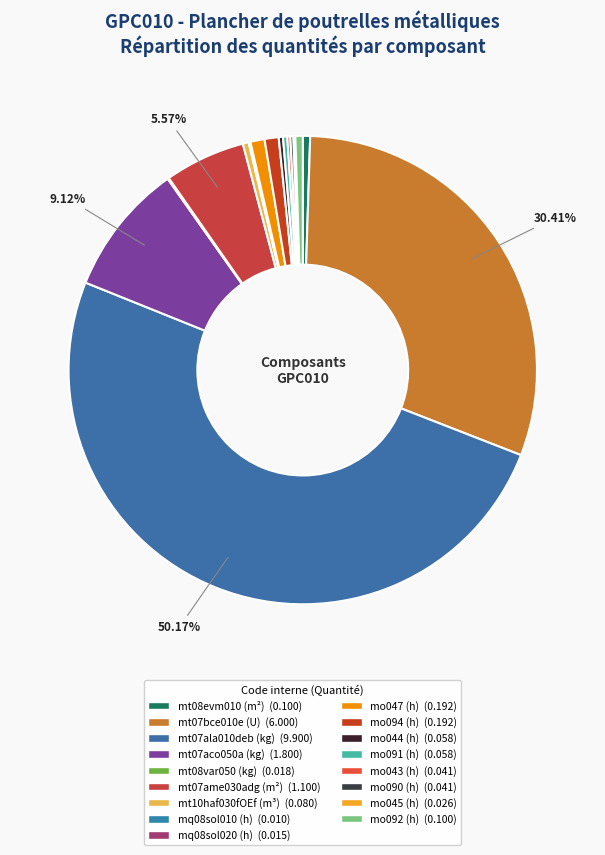

Rank the categories by value from highest to lowest.

mt07ala010deb (kg), mt07bce010e (U), mt07aco050a (kg), mt07ame030adg (m²), mo047 (h), mo094 (h), mt08evm010 (m²), mo092 (h), mt10haf030fOEf (m³), mo044 (h), mo091 (h), mo043 (h), mo090 (h), mo045 (h), mt08var050 (kg), mq08sol020 (h), mq08sol010 (h)